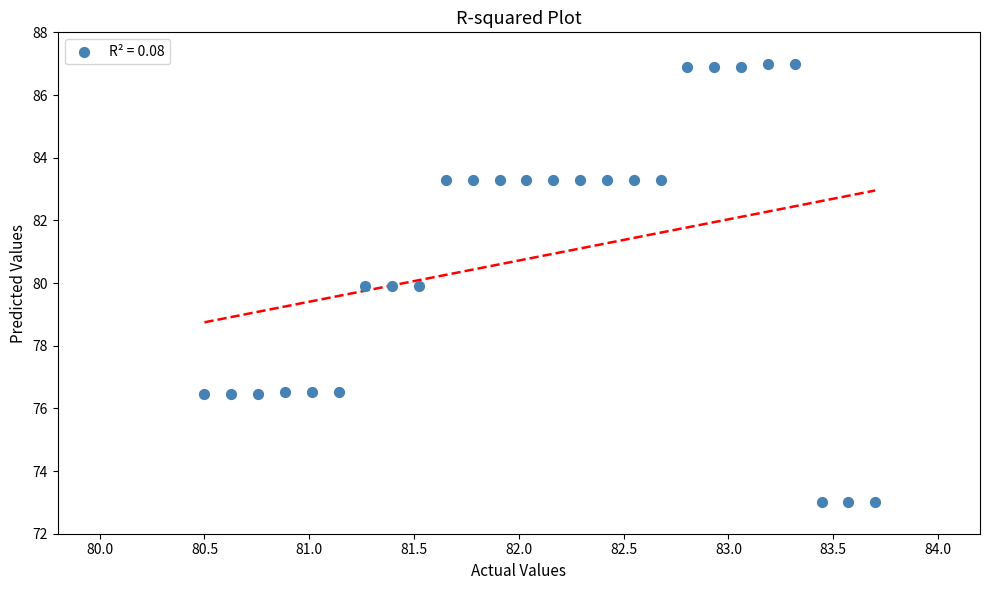

What is the range of X values (max minus min)?

3.2